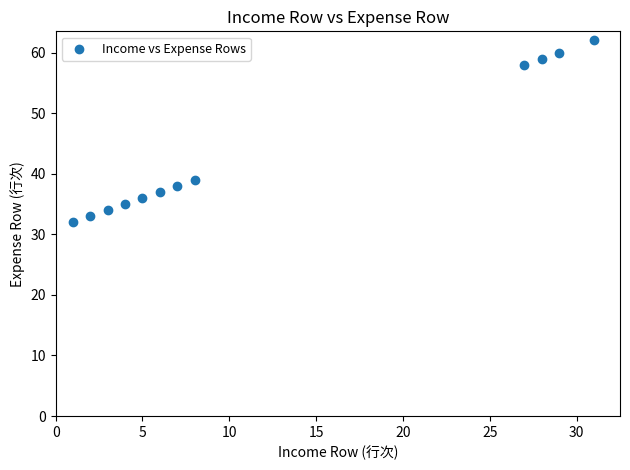

What Y value in the scatter plot is closest to 47?

39